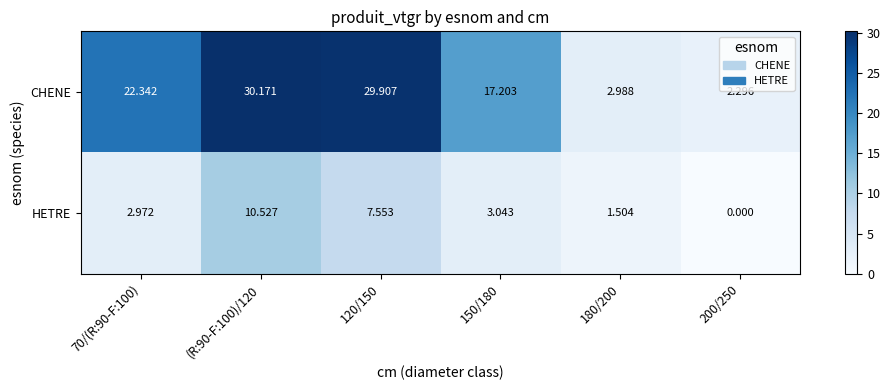

Count the number of categories in the chart.

6